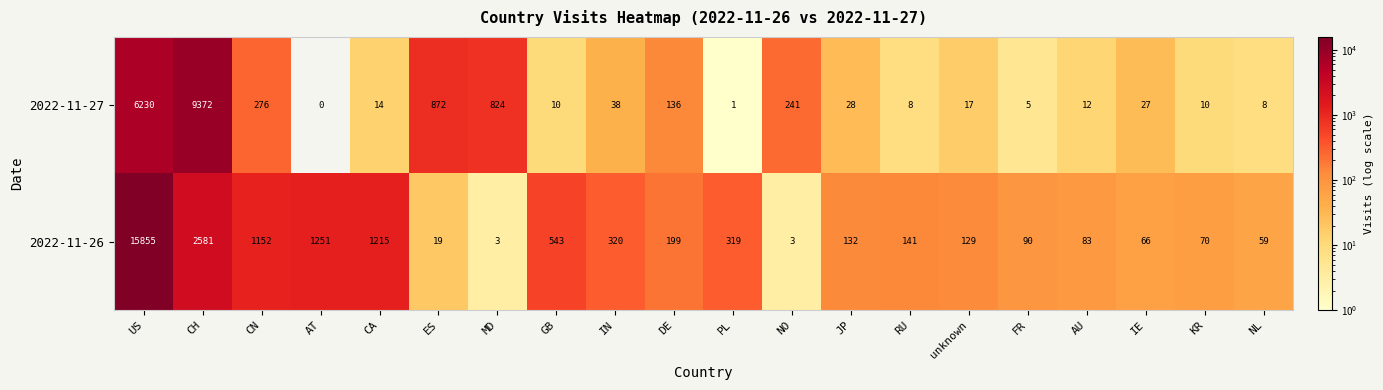

What is the difference between the highest and lowest values at FR?

85